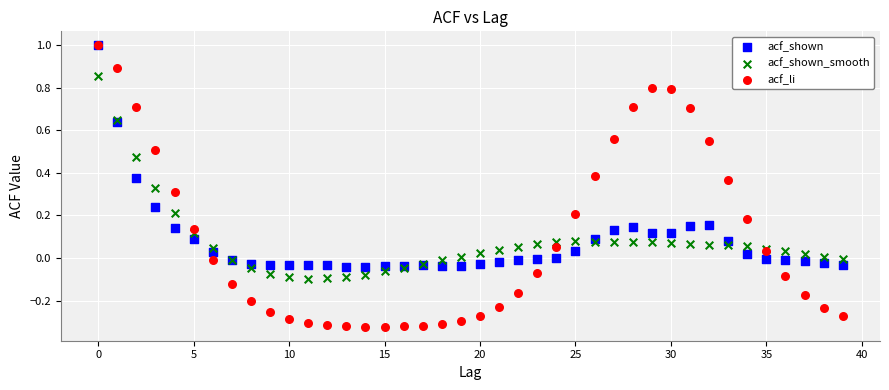

Which series has the largest Y range (max minus min)?

acf_li